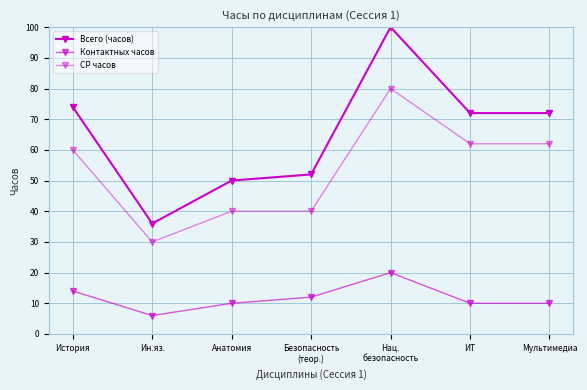

Between Безопасность
(теор.) and Нац.
безопасность, which series saw the biggest shift?

Всего (часов)